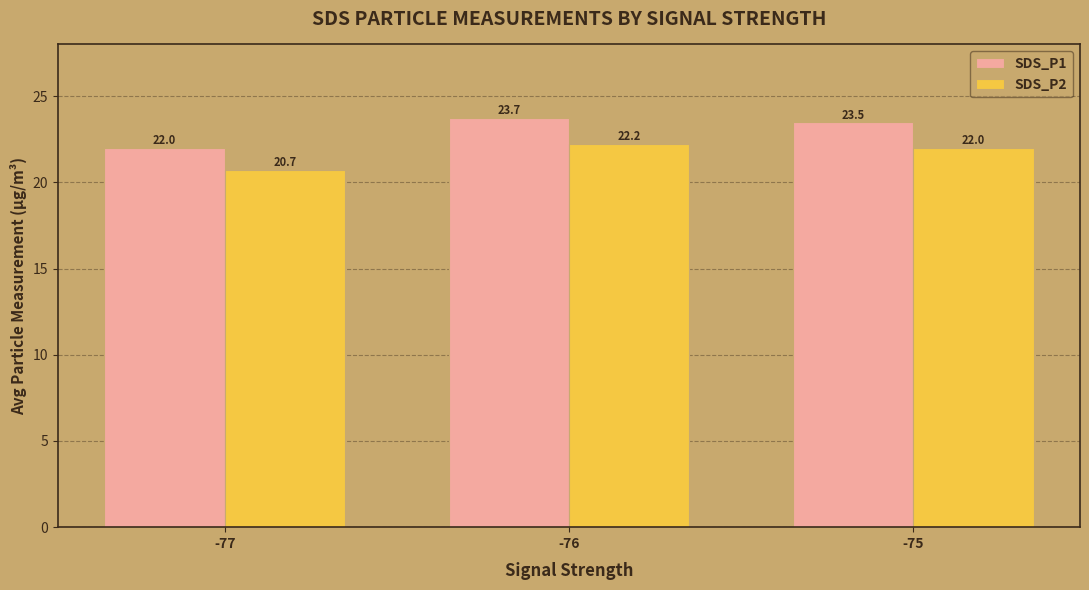

Where does the SDS_P1 series first go above 23?

-76